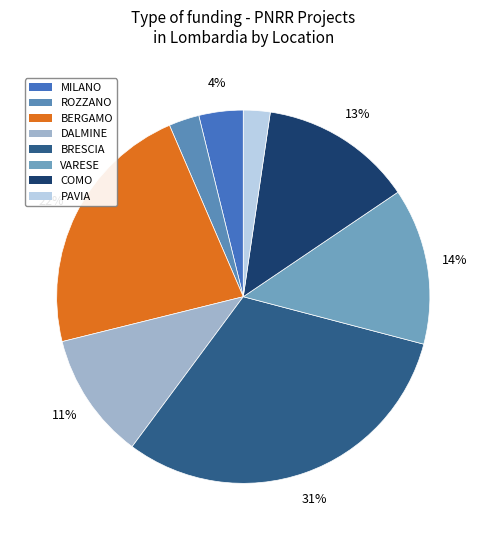

Which category has the biggest portion of the pie?

BRESCIA